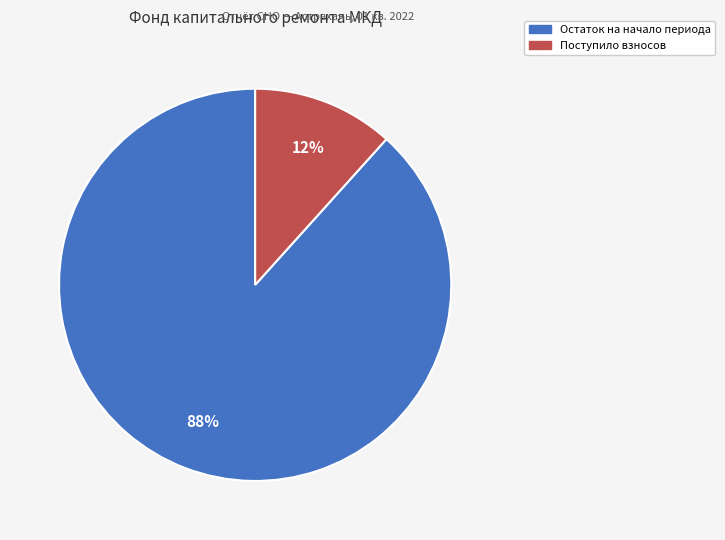

Is there any slice that represents more than half of the pie?

Yes